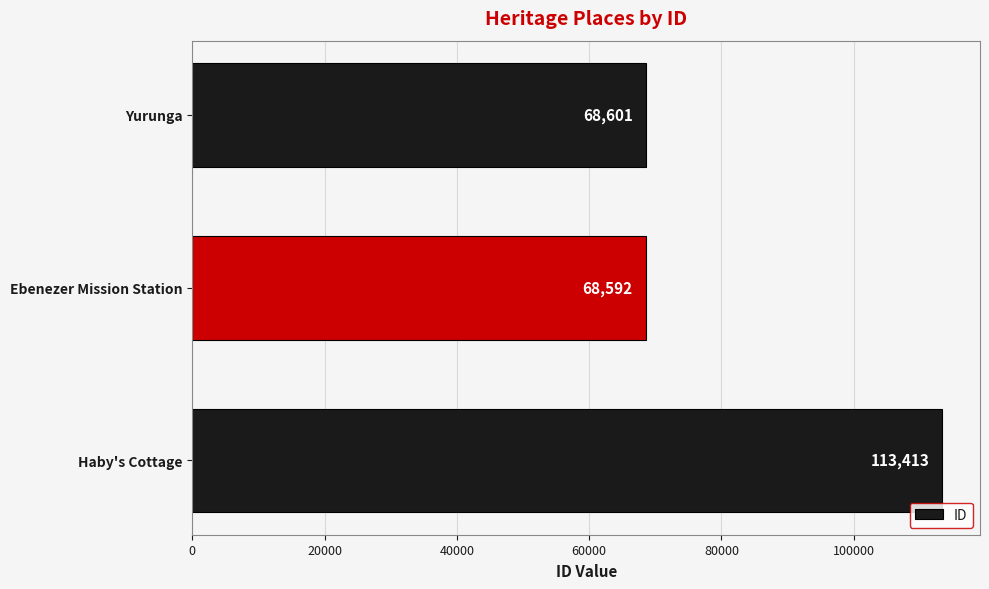

What is the sum of the values at Haby's Cottage and Ebenezer Mission Station?

182005